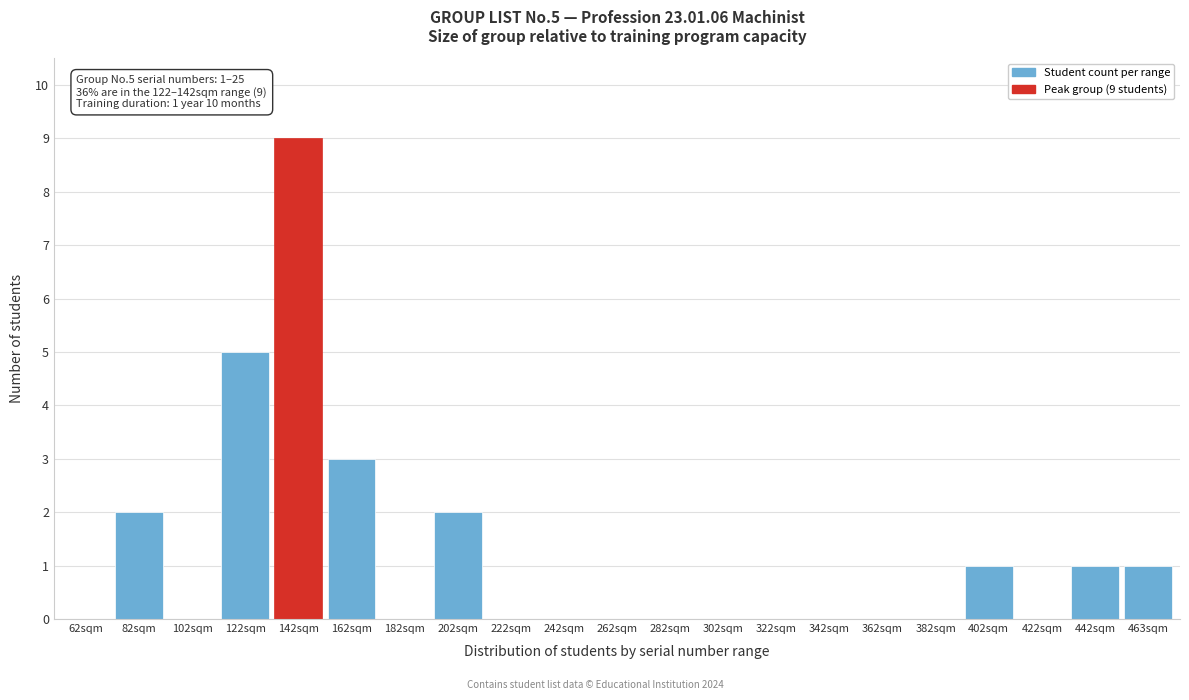

Reading right to left, list all the values displayed in this chart.

463sqm=1	442sqm=1	422sqm=0	402sqm=1	382sqm=0	362sqm=0	342sqm=0	322sqm=0	302sqm=0	282sqm=0	262sqm=0	242sqm=0	222sqm=0	202sqm=2	182sqm=0	162sqm=3	142sqm=9	122sqm=5	102sqm=0	82sqm=2	62sqm=0